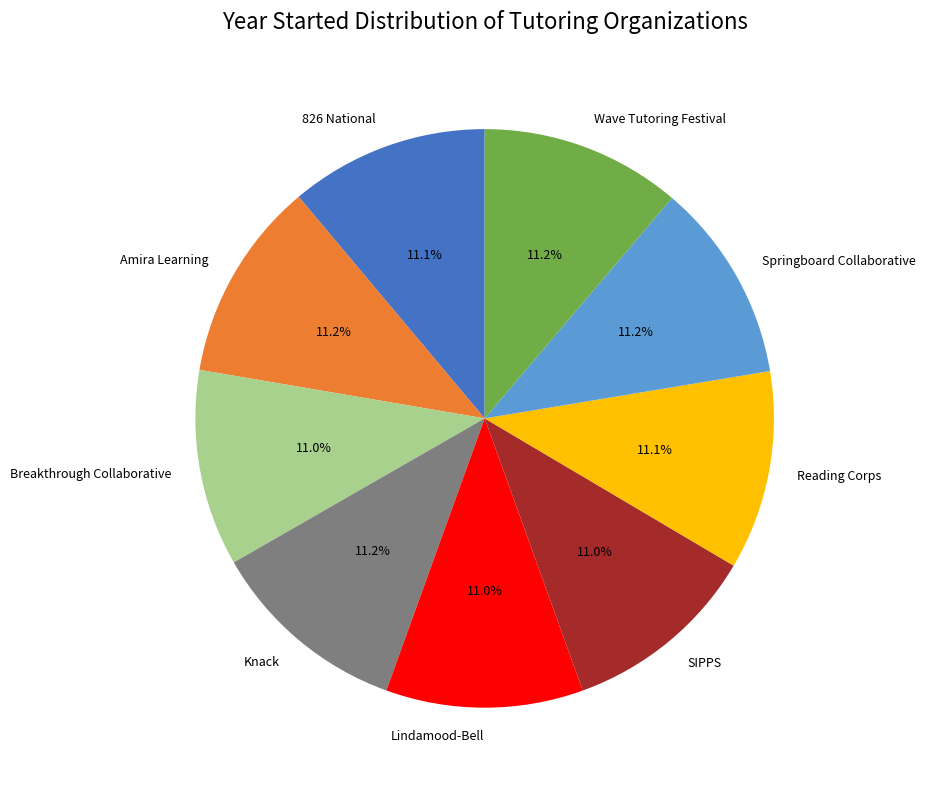

The Amira Learning slice represents 11% of the pie. True or false?

True